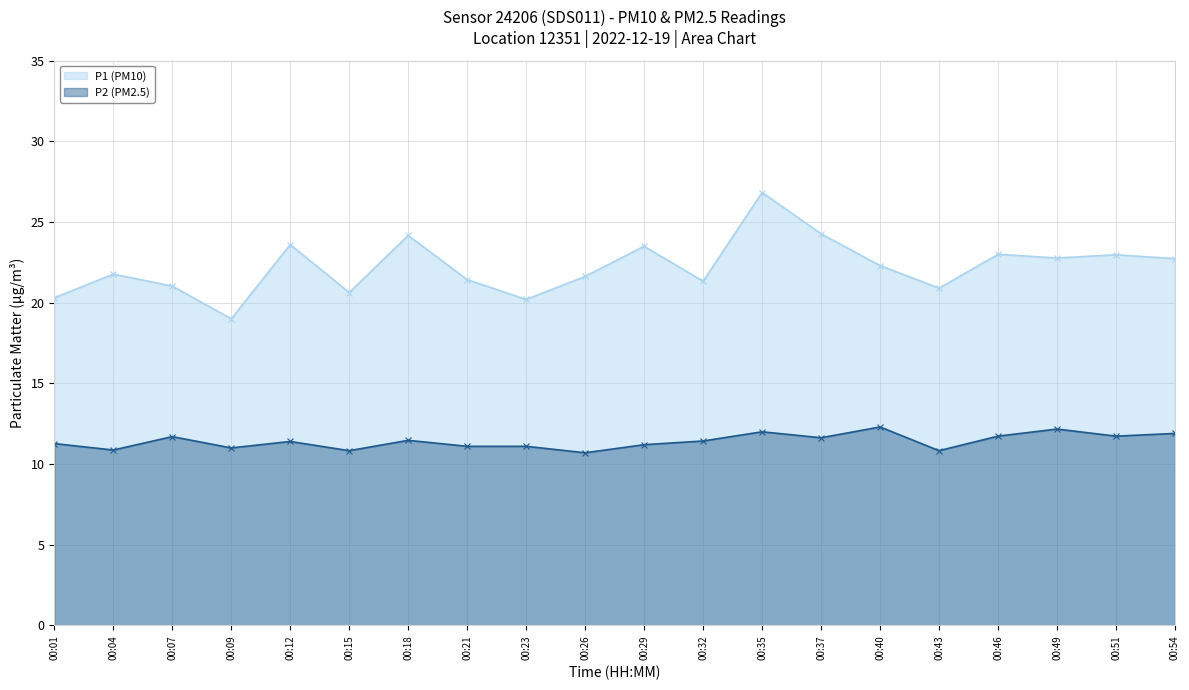

Reading right to left, what are all the values shown in this chart?

P1 (PM10): 22.7	23.0	22.8	23.0	20.9	22.3	24.3	26.8	21.3	23.5	21.6	20.2	21.4	24.2	20.6	23.6	19.0	21.0	21.8	20.3
P2 (PM2.5): 11.9	11.7	12.2	11.7	10.8	12.3	11.6	12.0	11.4	11.2	10.7	11.1	11.1	11.5	10.8	11.4	11.0	11.7	10.9	11.3